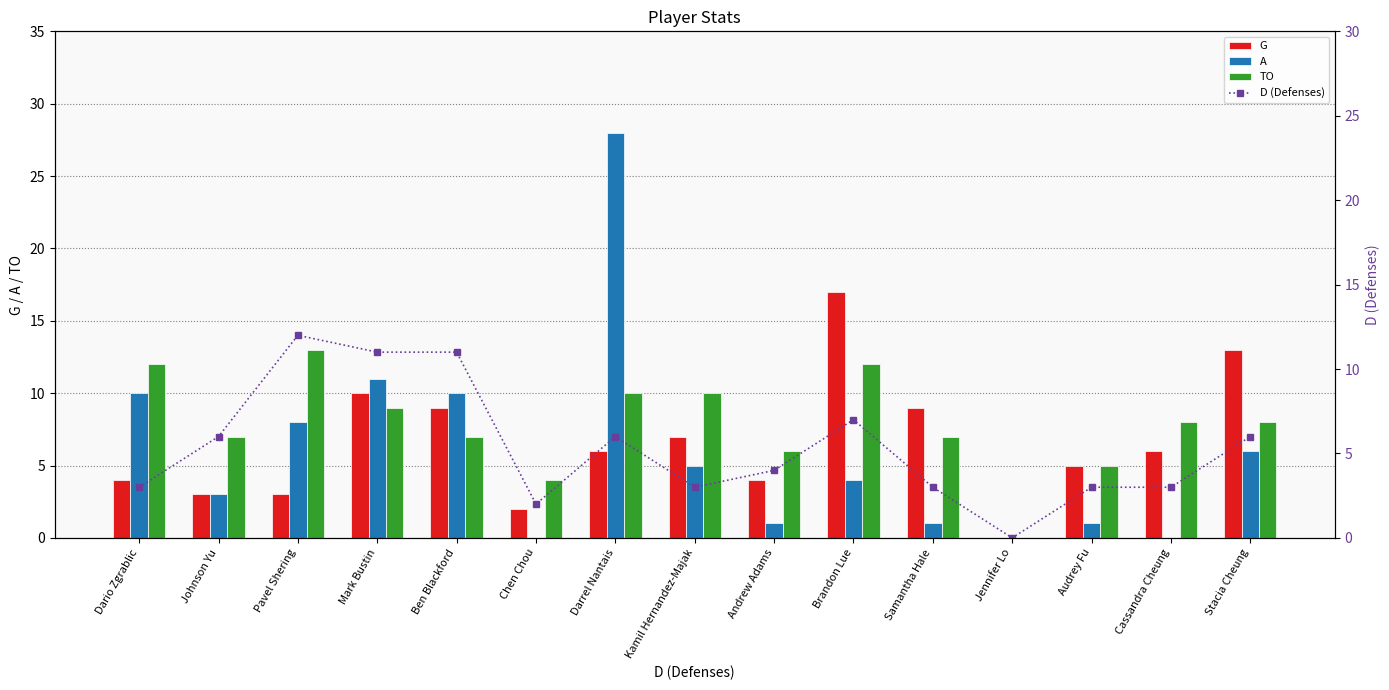

Between Samantha Hale and Dario Zgrablic, which is larger?

Samantha Hale